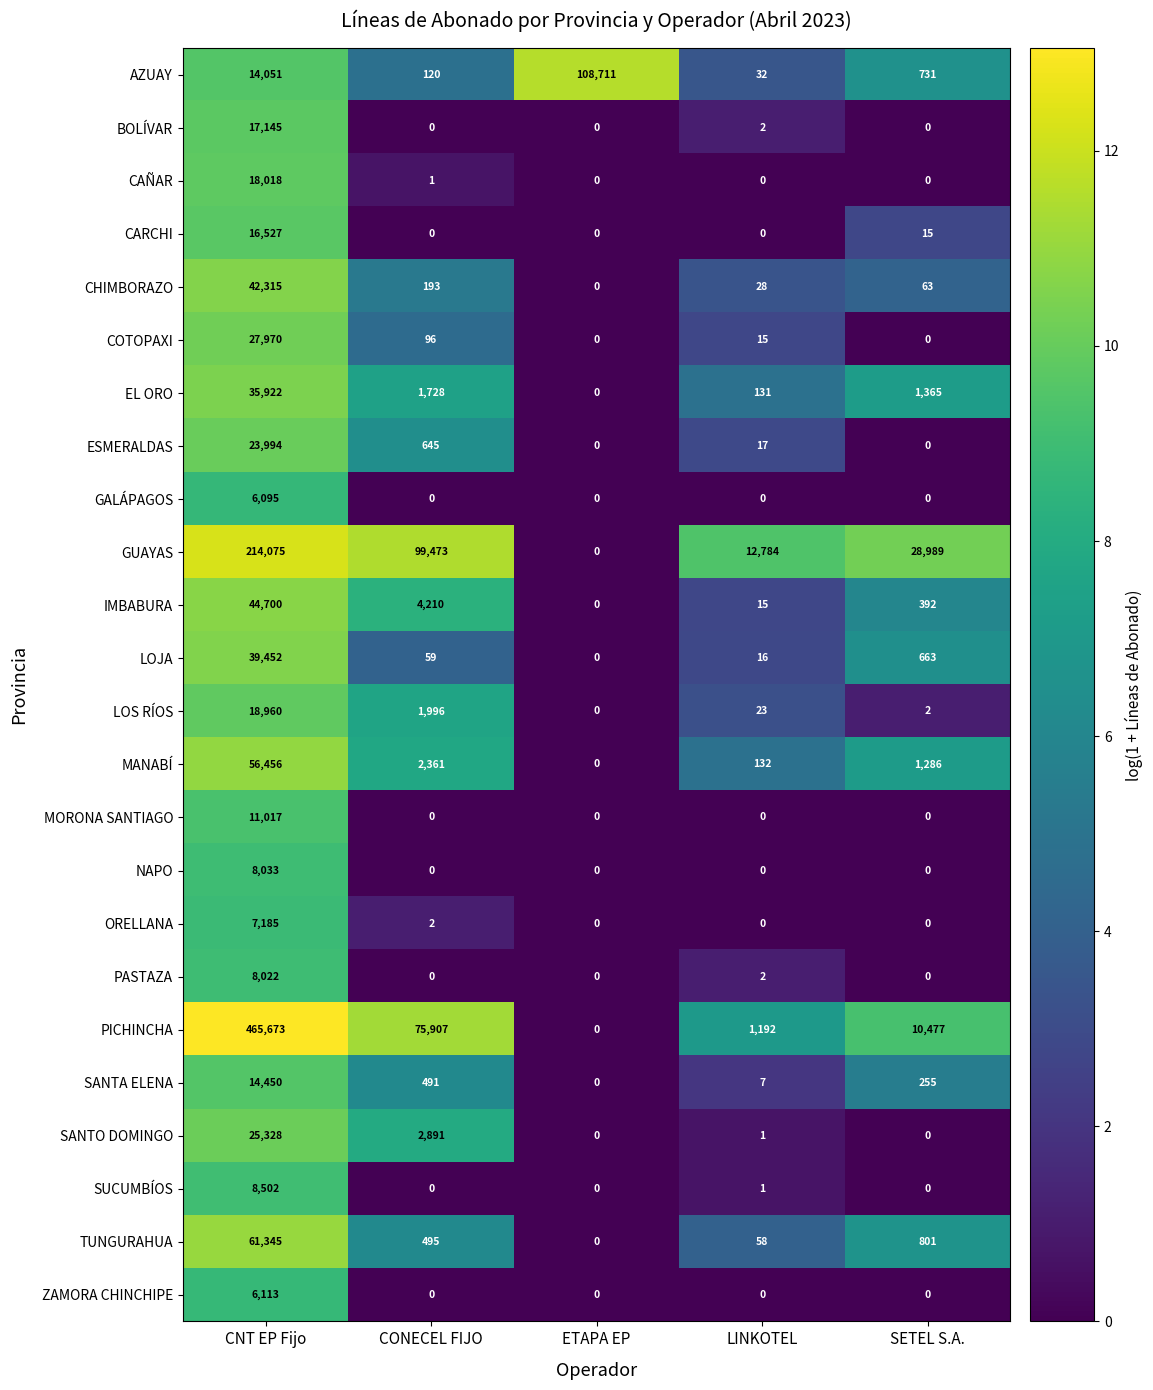

What is the spread (max minus min) of values at SETEL S.A.?

28989